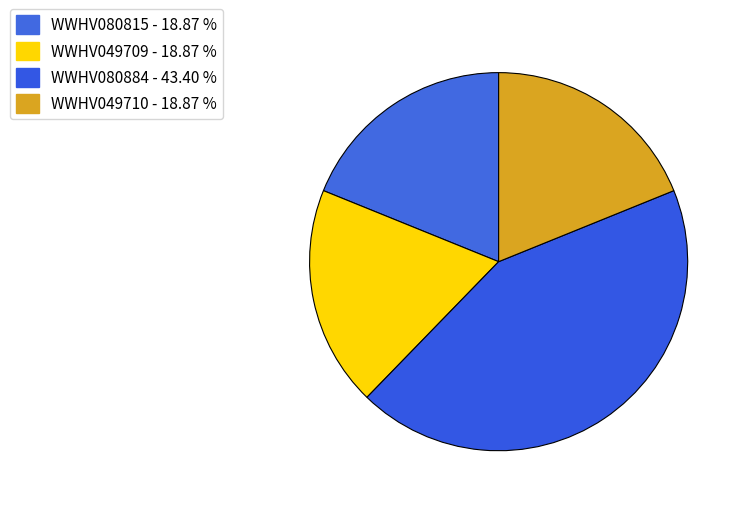

Does WWHV049709 account for over 50% of the chart?

No